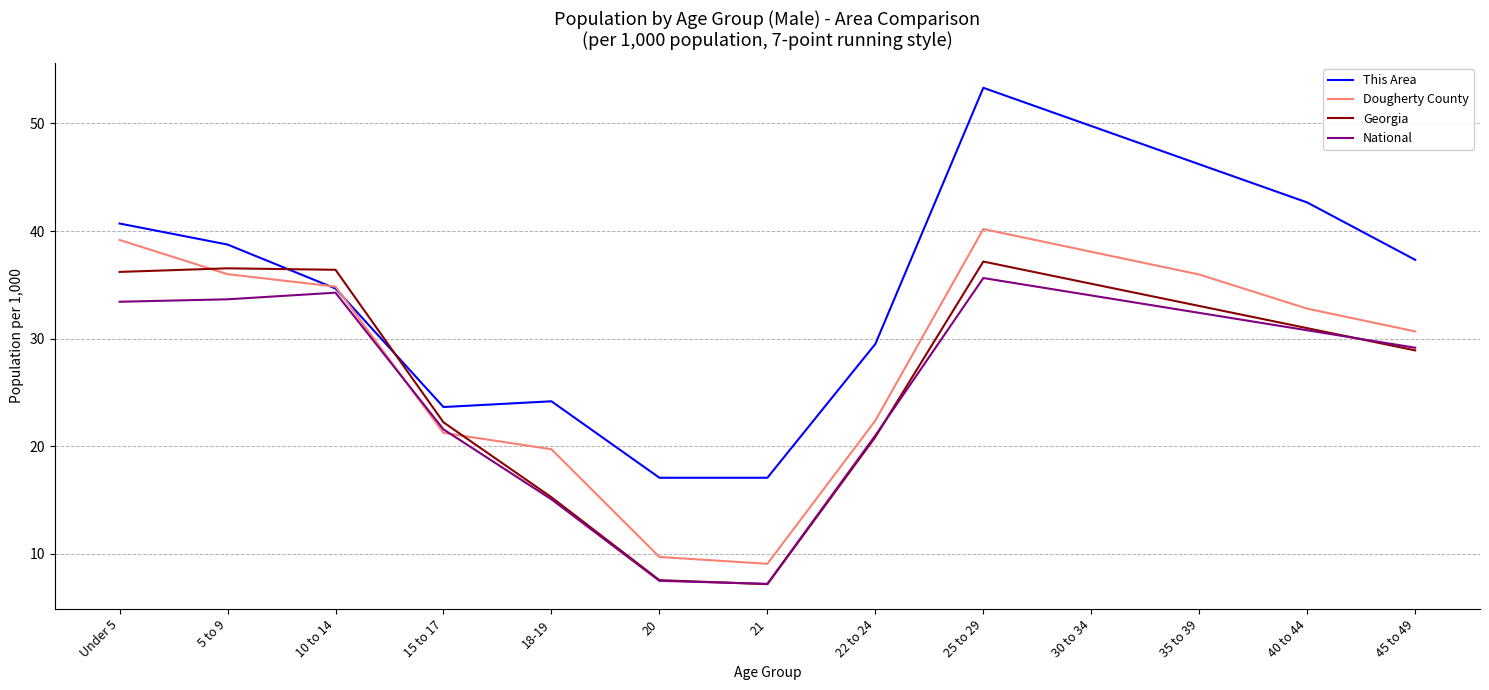

Count the number of categories in the chart.

13